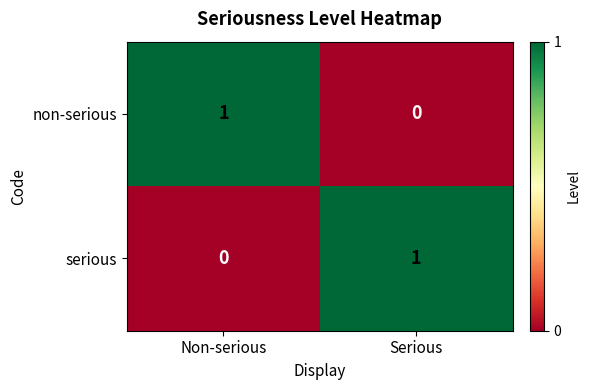

What is the greatest value displayed?

1